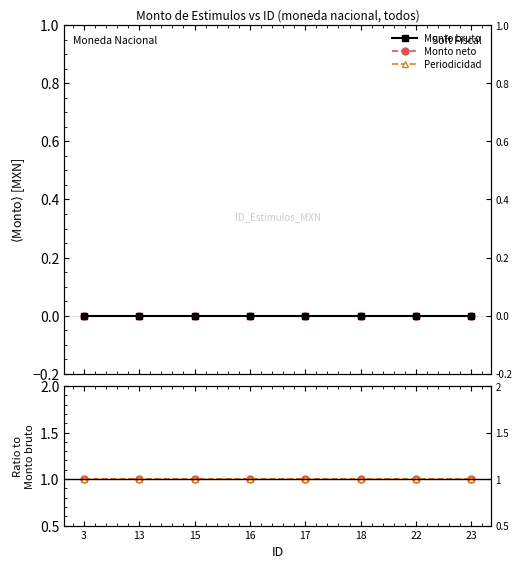

True or false: Periodicidad and Monto neto cross at least once.

False